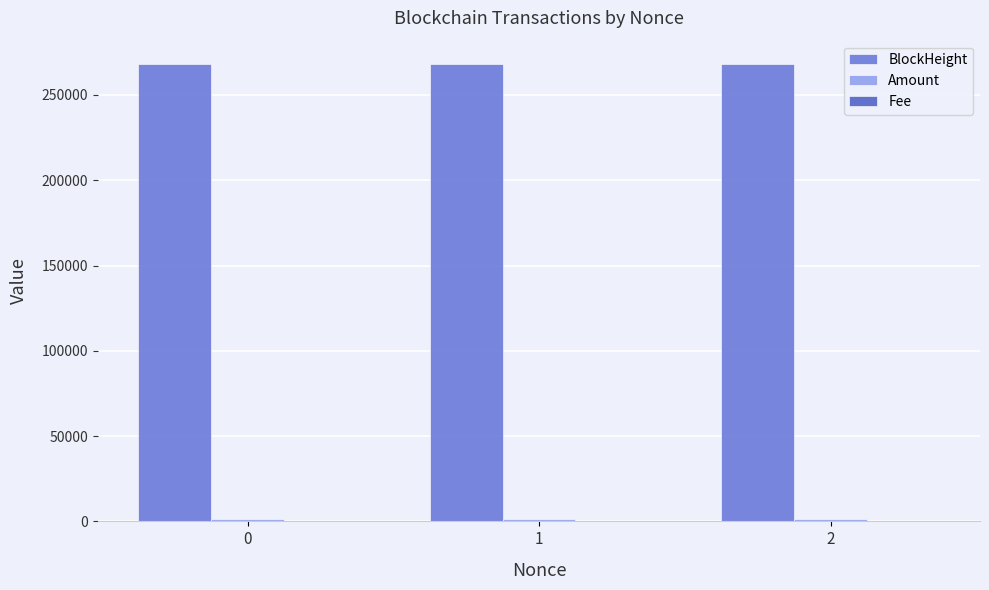

Reading left to right, what are all the values shown in this chart?

BlockHeight: 0=268409.0	1=268411.0	2=268385.0
Amount: 0=1499.0	1=1415.4	2=1415.5
Fee: 0=0.0	1=0.0	2=0.2